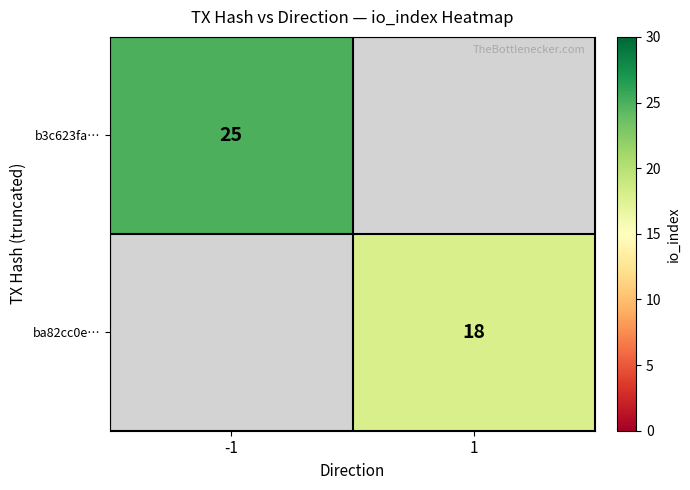

Is it true that ba82cc0e… equals 18 at 1?

True